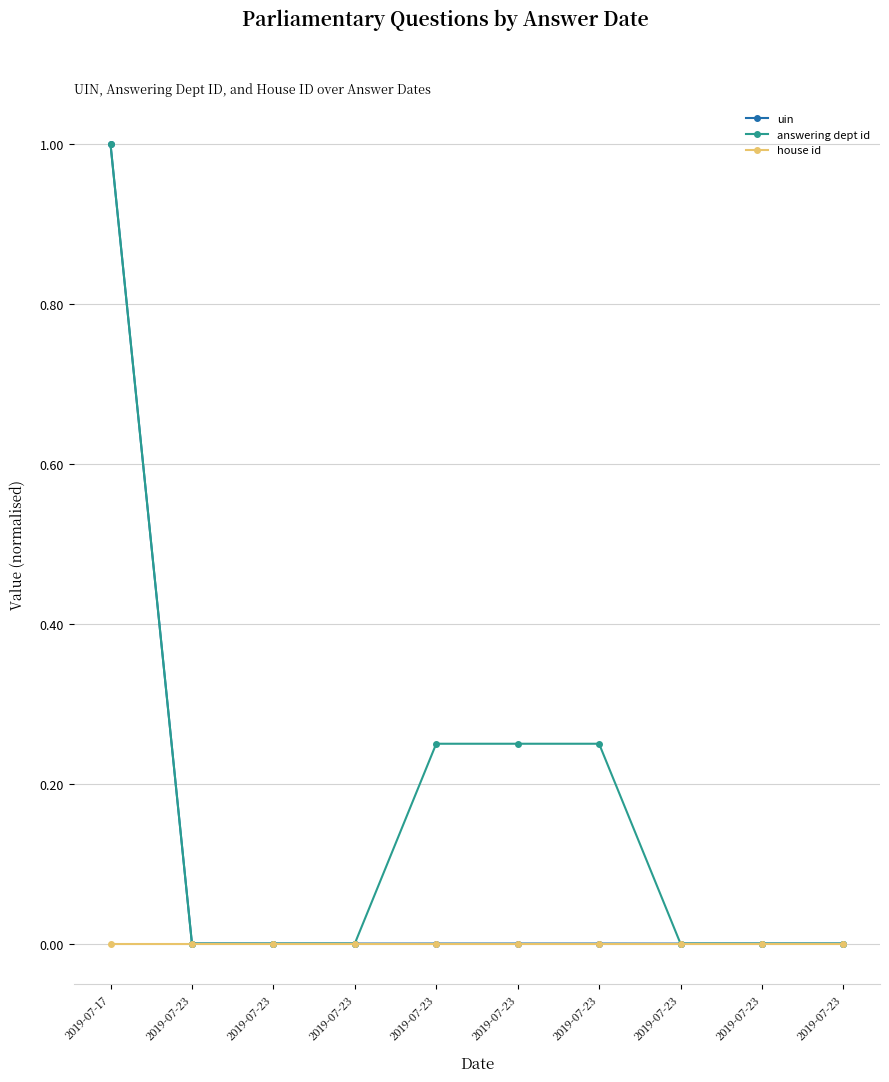

How many distinct data groups are displayed?

3